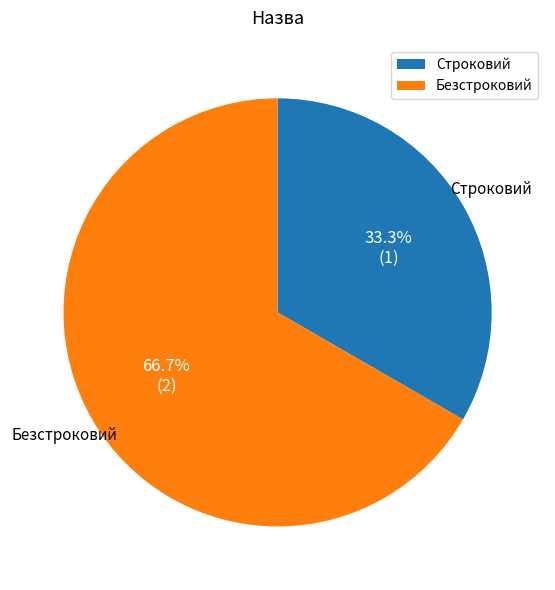

What is the smallest slice in the pie chart?

Строковий